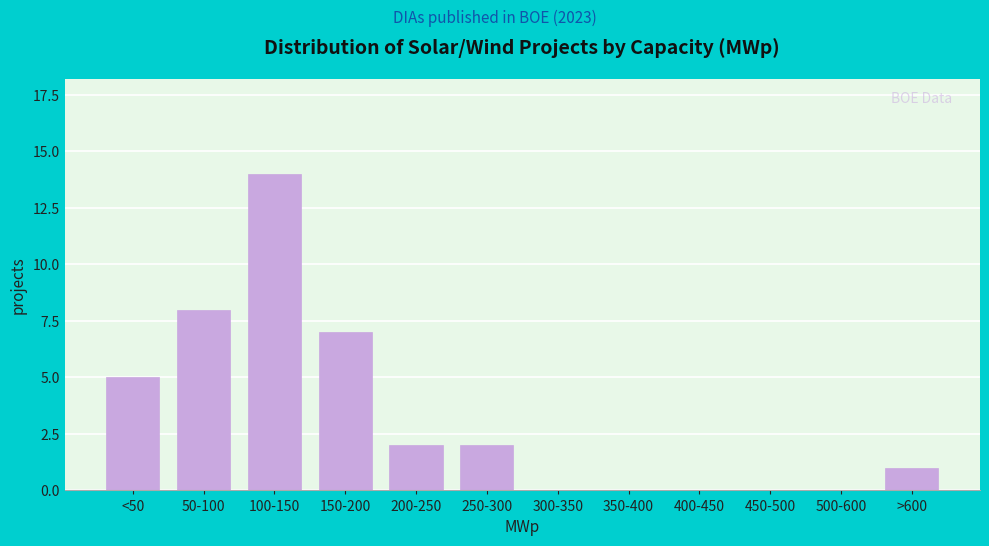

Reading right to left, list all the values displayed in this chart.

>600=1	500-600=0	450-500=0	400-450=0	350-400=0	300-350=0	250-300=2	200-250=2	150-200=7	100-150=14	50-100=8	<50=5